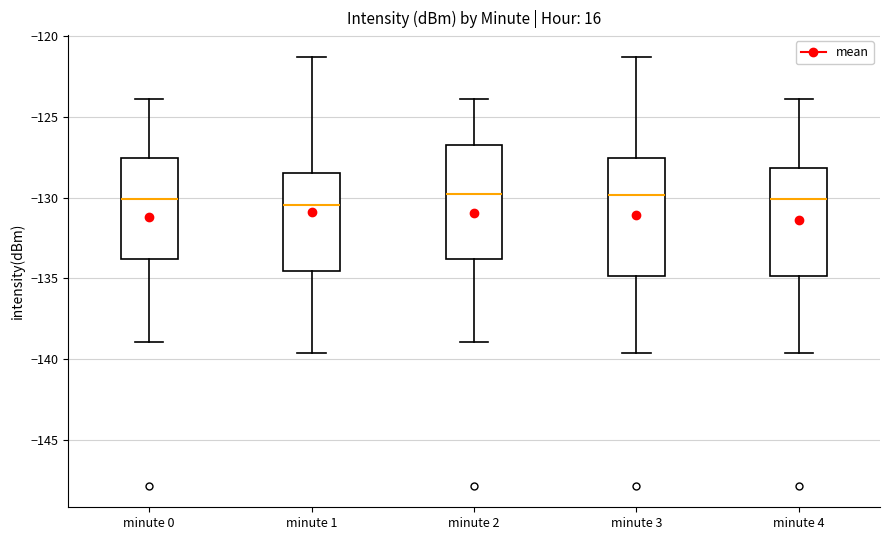

Where is the upper edge of the box for minute 3 on the y-axis? The values are not printed on the chart, so give them approximately, as read against the axis.

-127.5